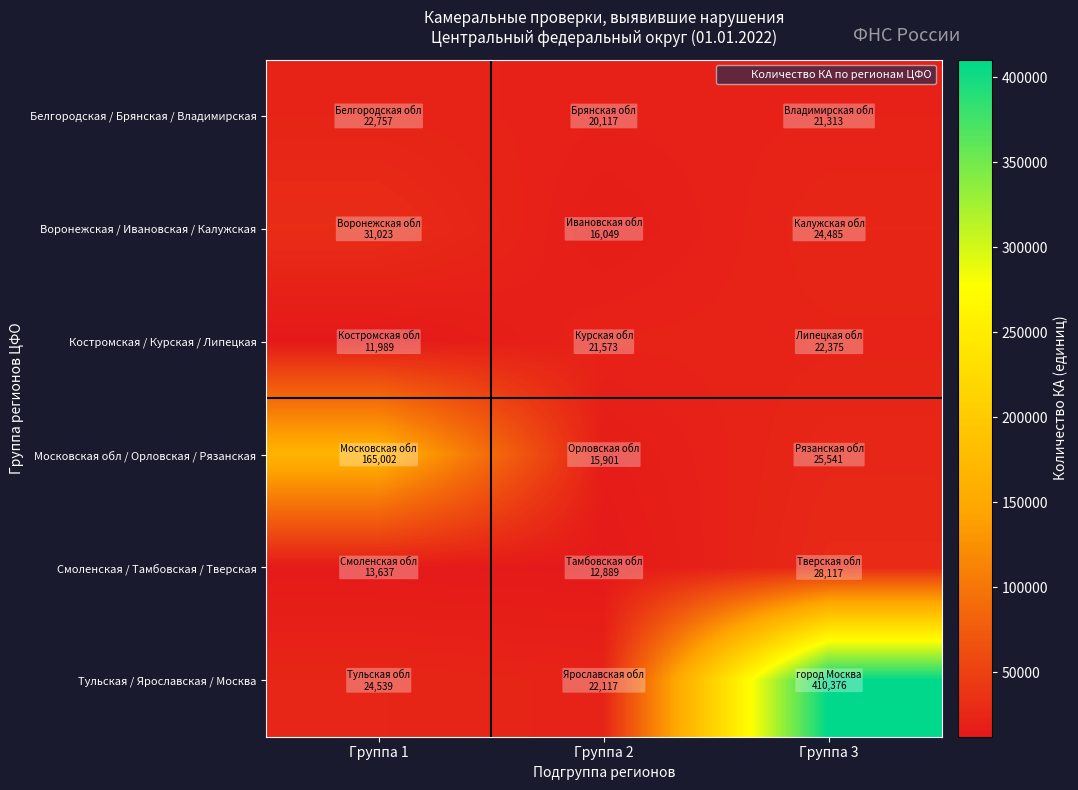

Which series changed the most between Группа 2 and Группа 3?

Тульская / Ярославская / Москва